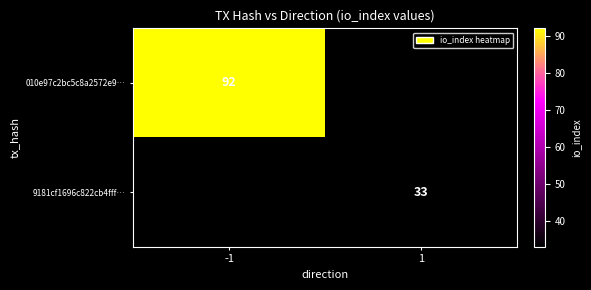

Is it true that 010e97c2bc5c8a2572e9… equals 92 at -1?

True